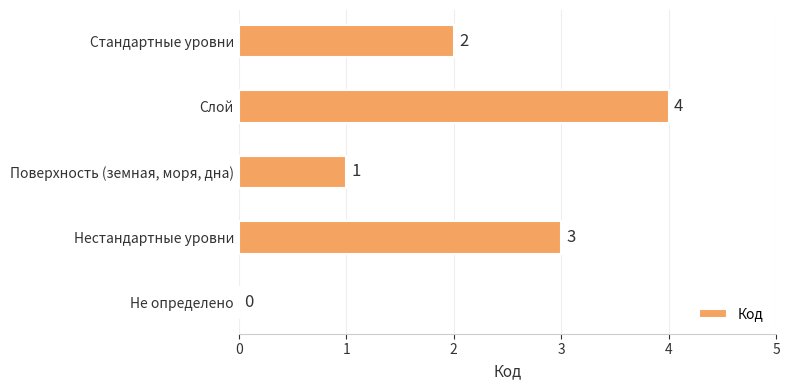

What is the average value?

2